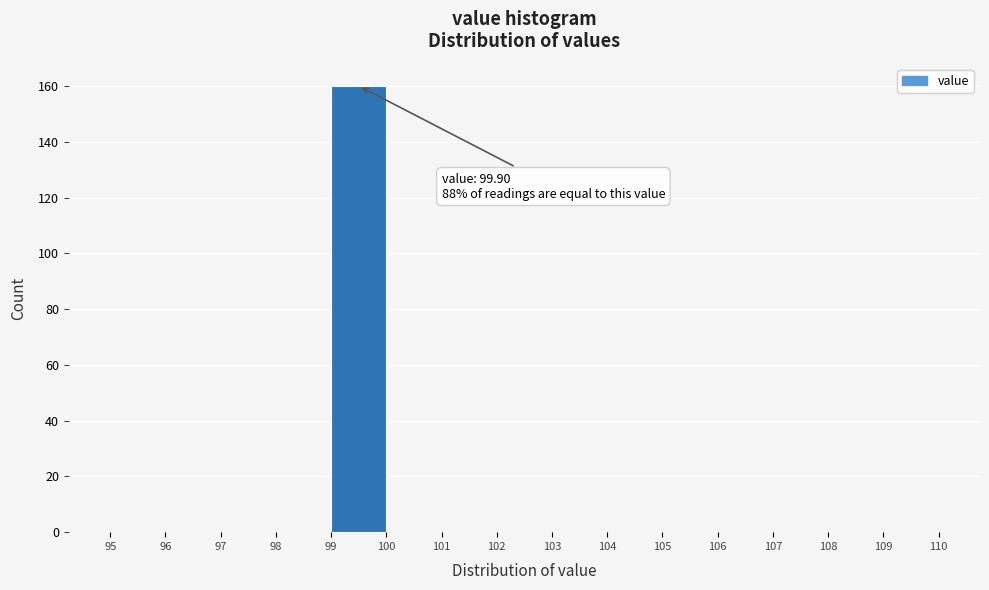

Over which range of the x-axis is the bar tallest?

99 to 100